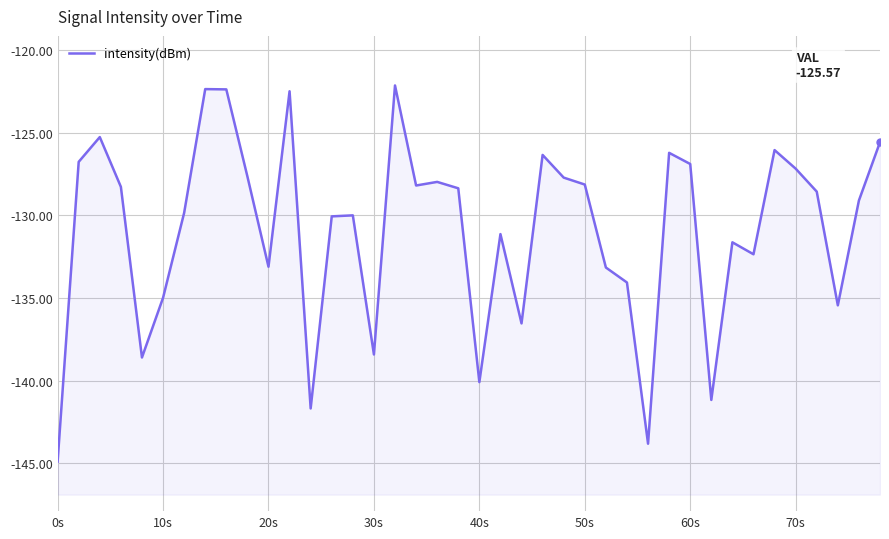

How many series are shown in this chart?

1